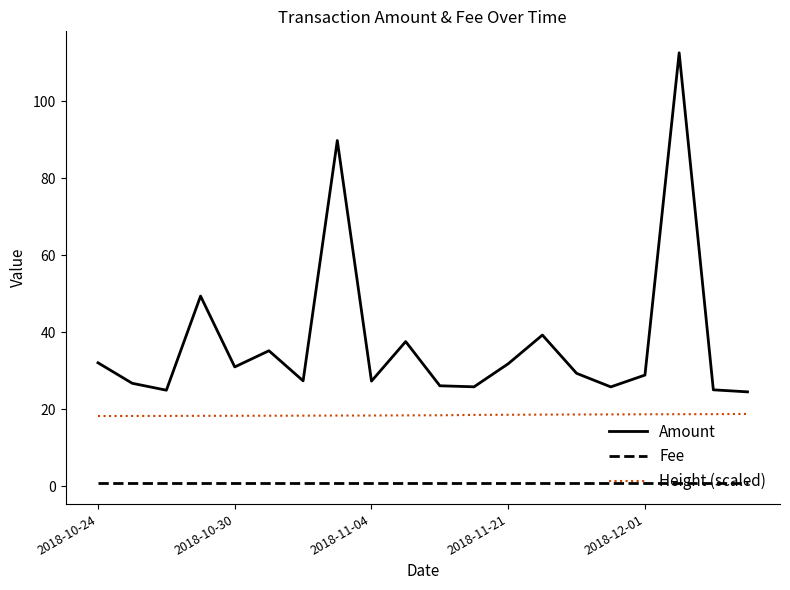

At how many categories does at least one series exceed 34?

6